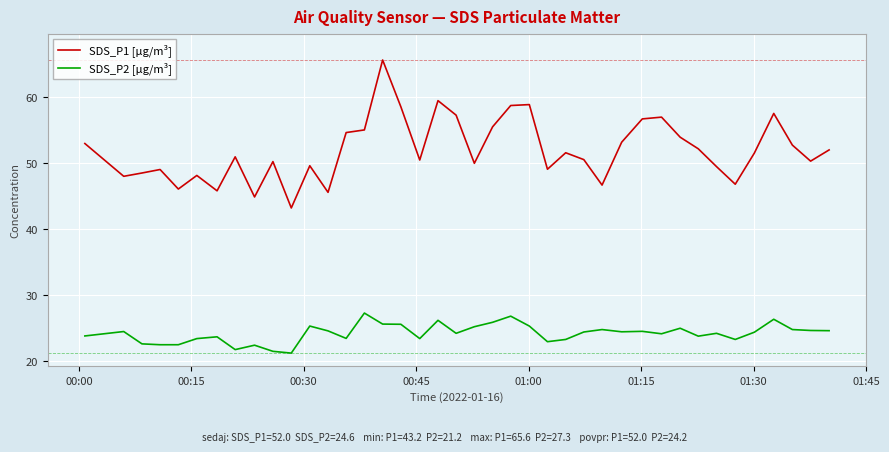

True or false: SDS_P2 [µg/m³] and SDS_P1 [µg/m³] intersect in this chart.

False